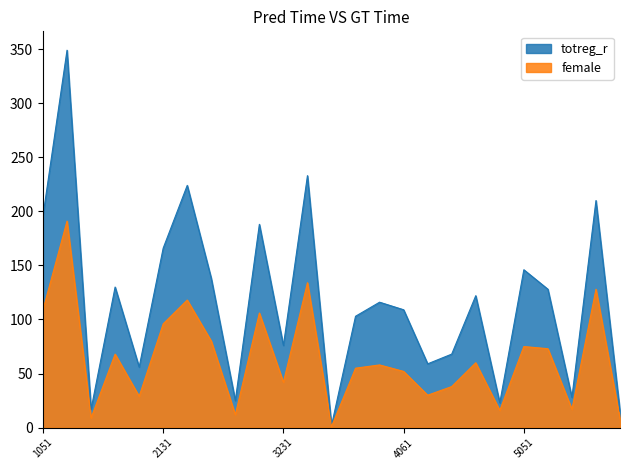

What is the difference between the maximum and minimum values in the female series?

190